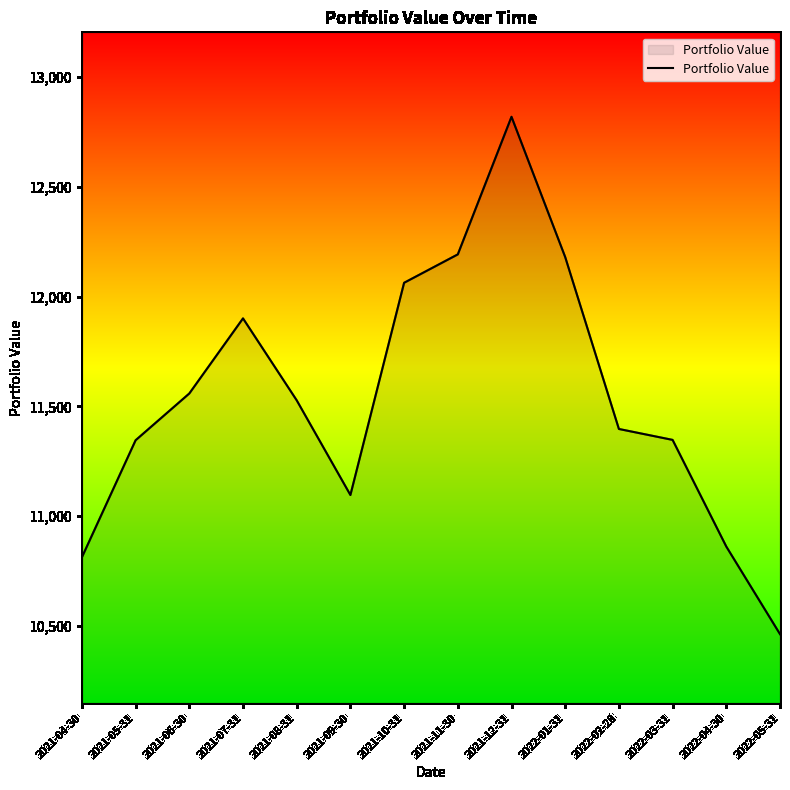

Is it true that the value at 2021-08-31 is 11527.4?

True